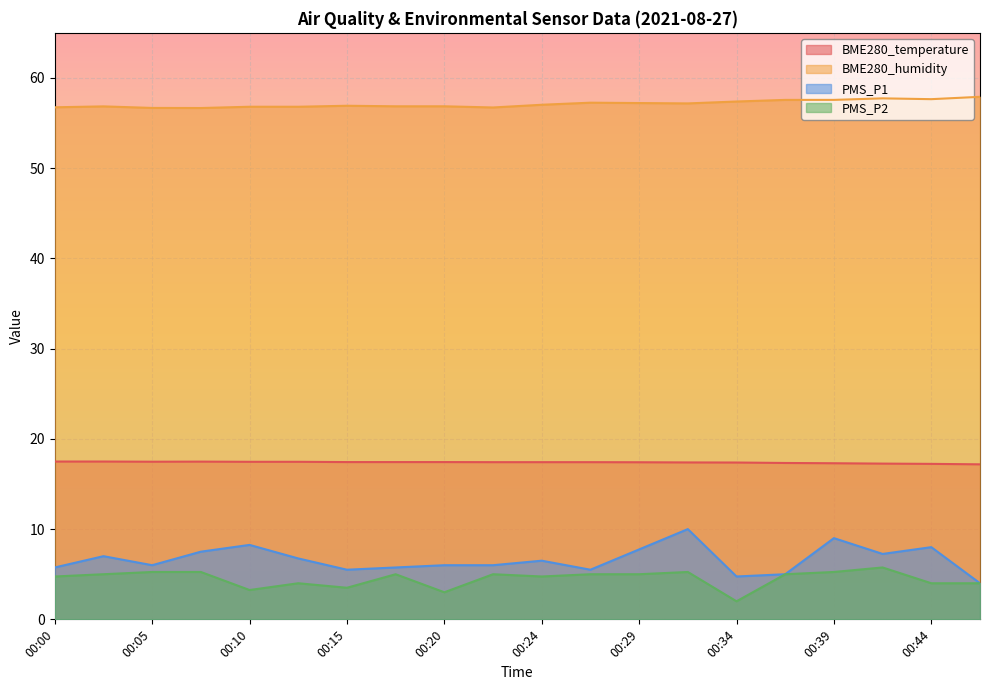

What is the sum of the PMS_P2 values at 00:07 and 00:32?

10.5